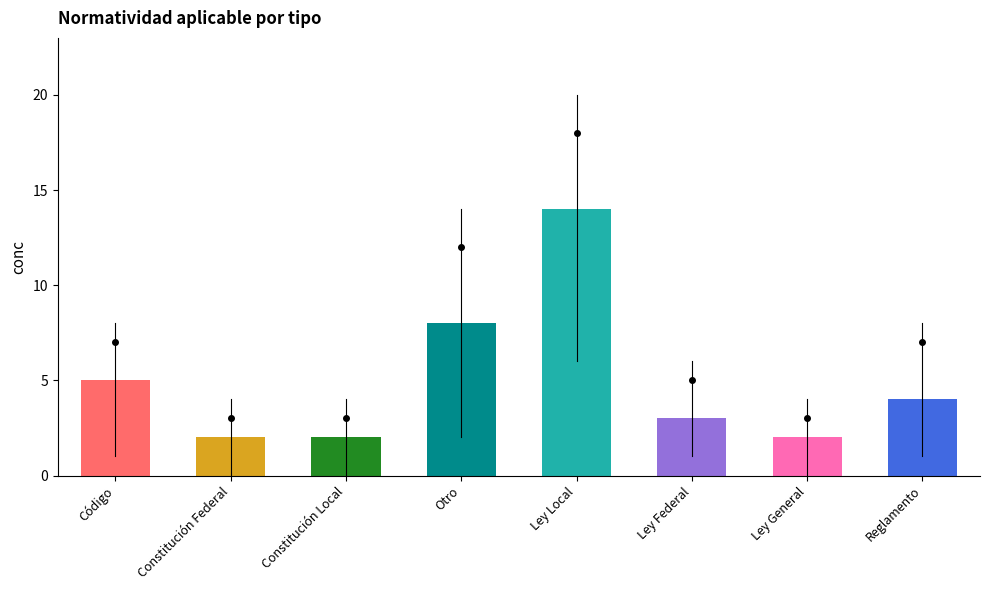

The chart shows a value of 5 at Código. True or false?

True